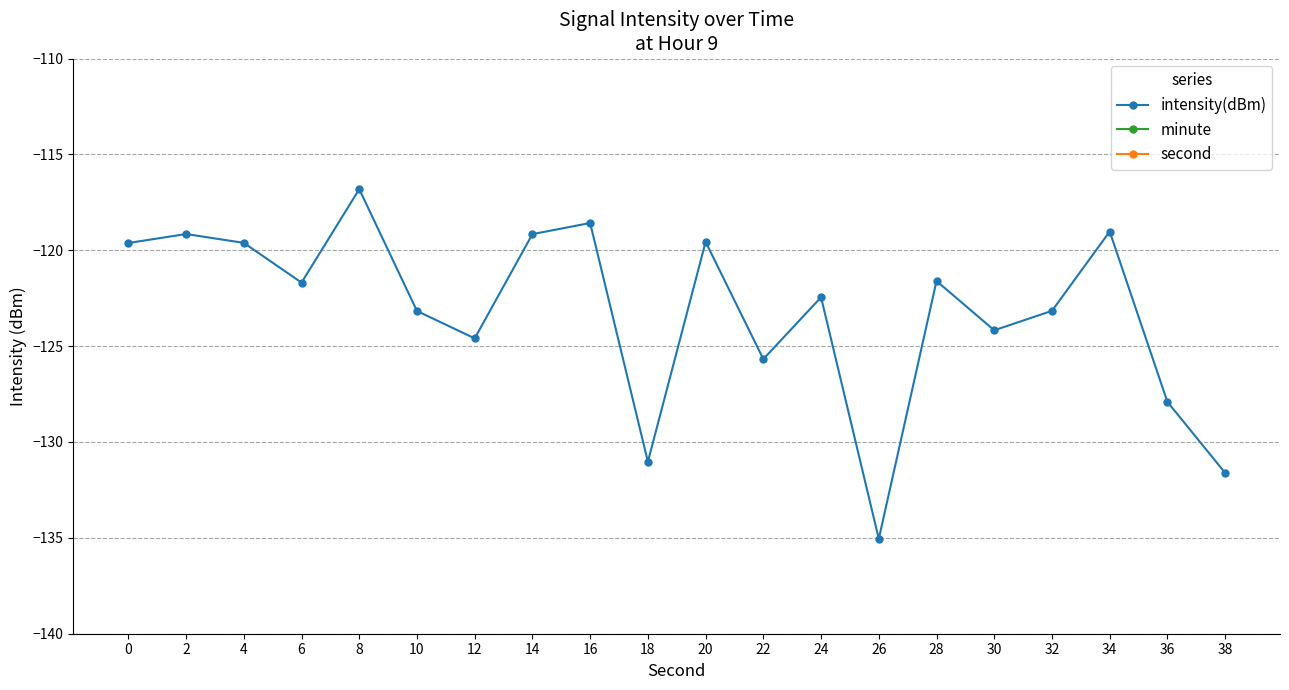

Which category has the lowest value across all series?

26